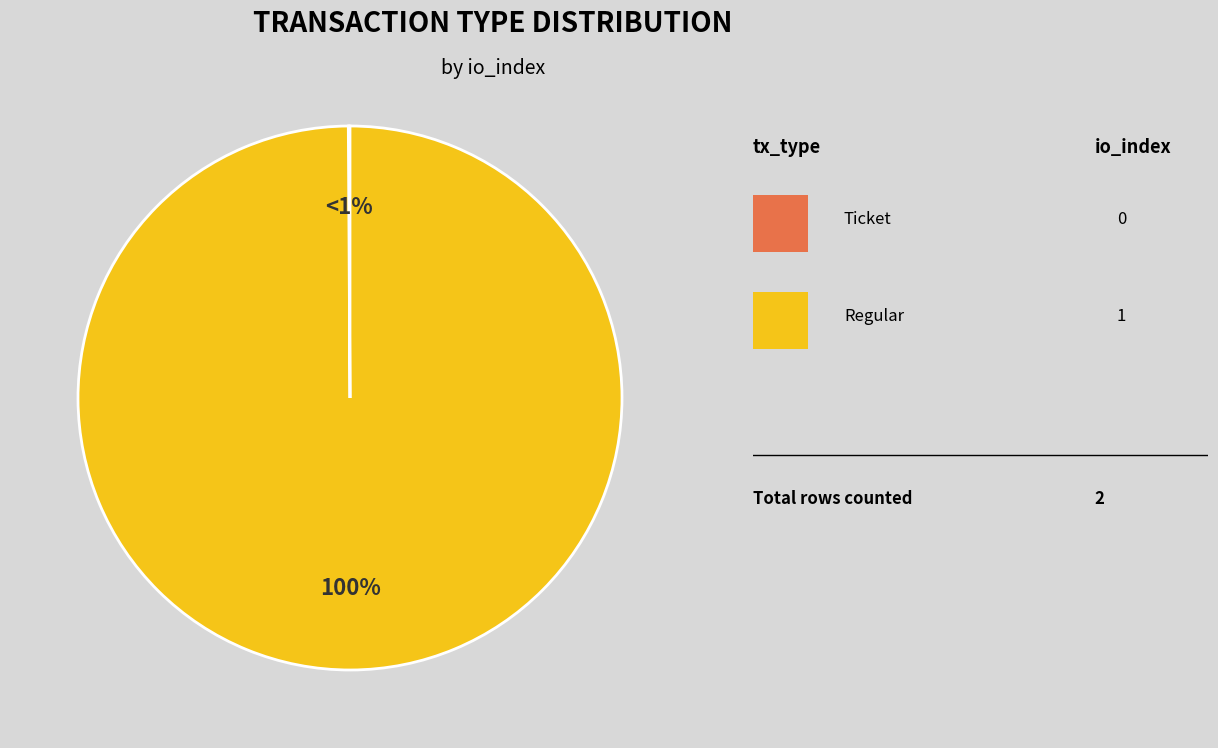

True or false: Regular accounts for 100% of the total.

True